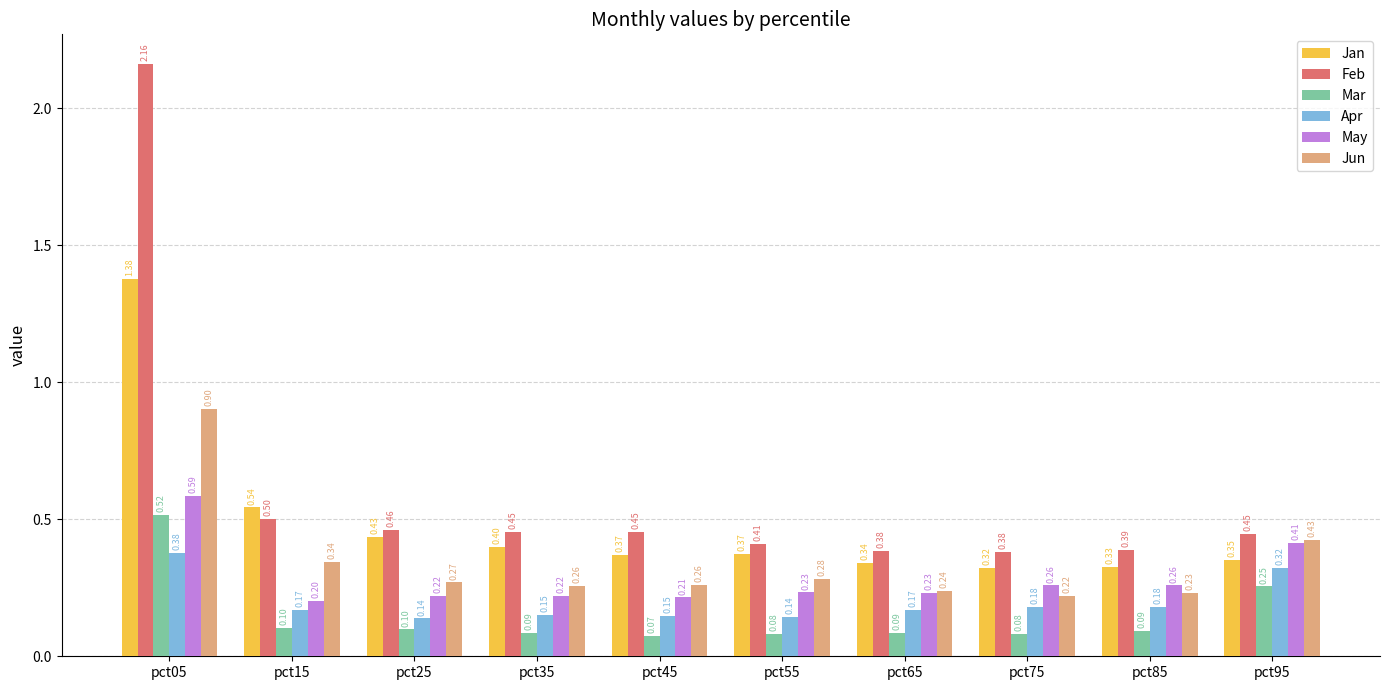

What is the total value across all series at pct05?

5.9